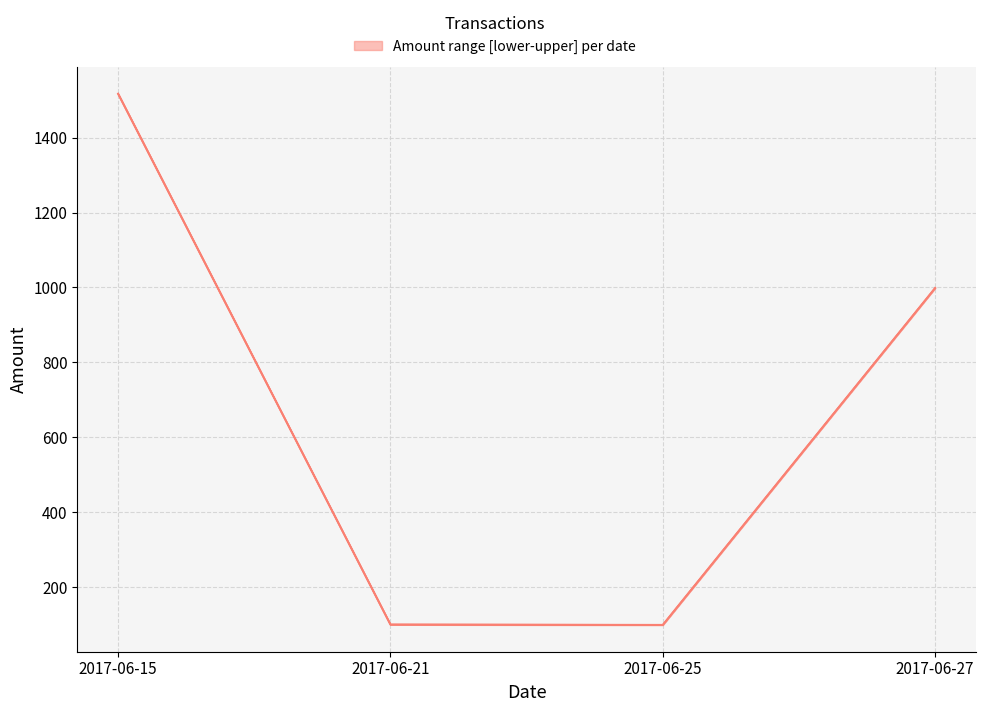

Does the chart have visible grid lines?

Yes